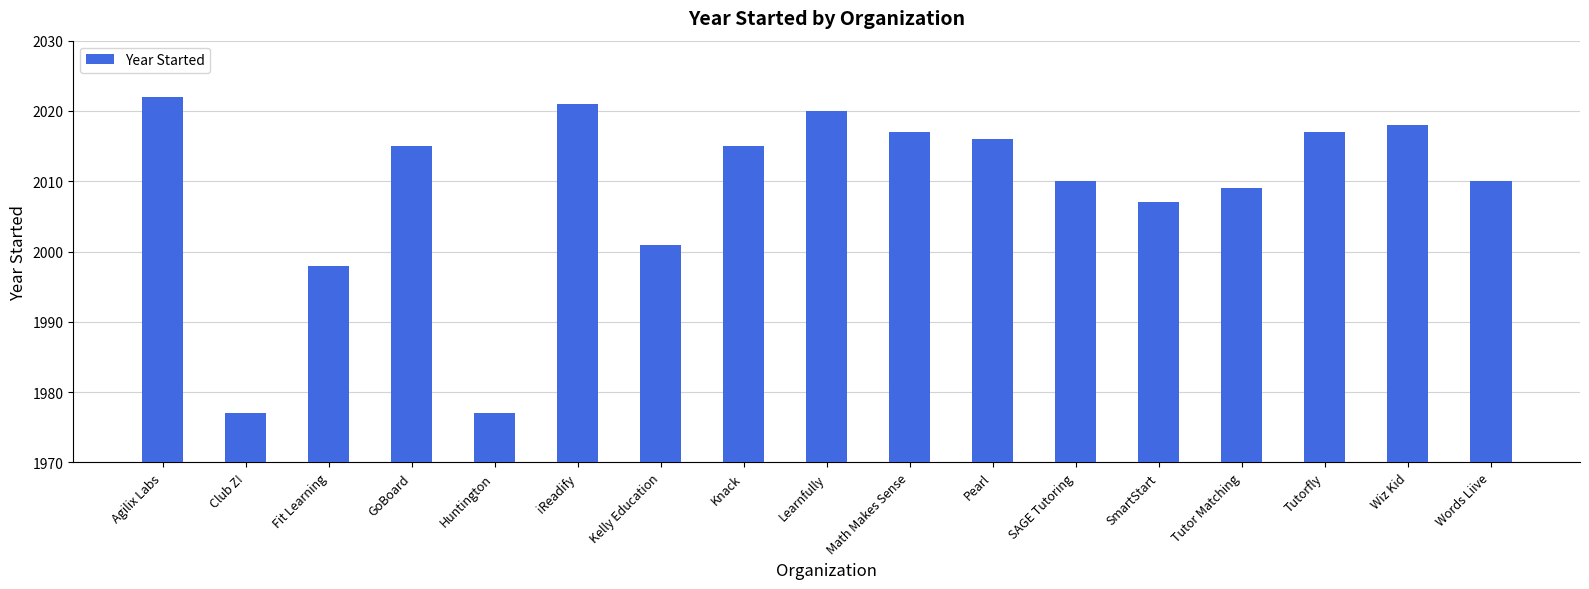

Approximately how many times larger is the value at Kelly Education compared to Learnfully?

1.0